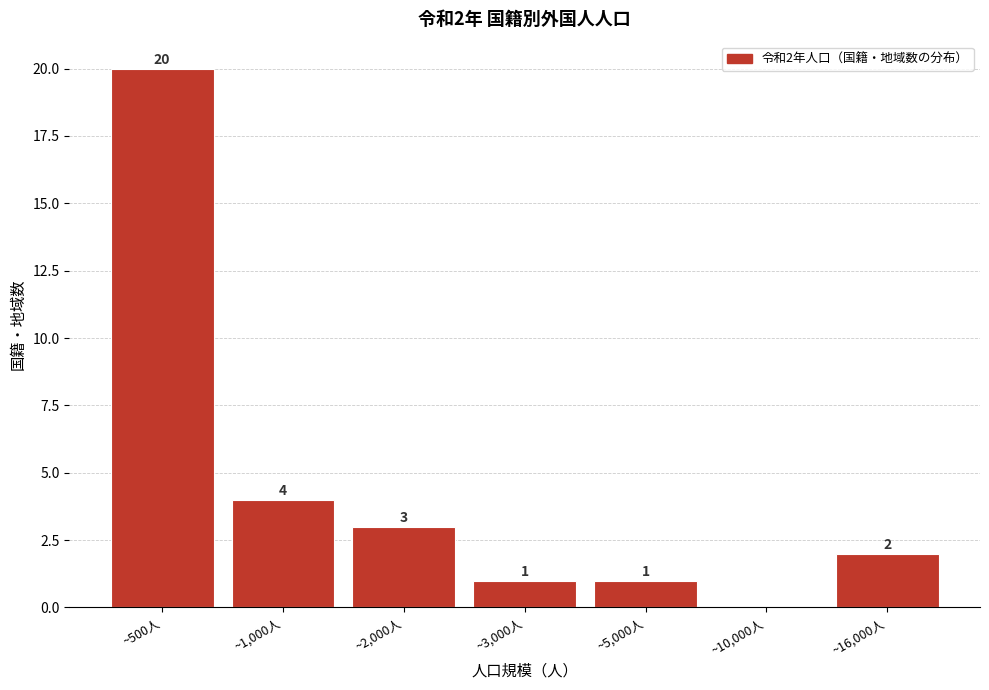

Reading left to right, transcribe all the data shown in this chart.

~500人=20	~1,000人=4	~2,000人=3	~3,000人=1	~5,000人=1	~10,000人=0	~16,000人=2